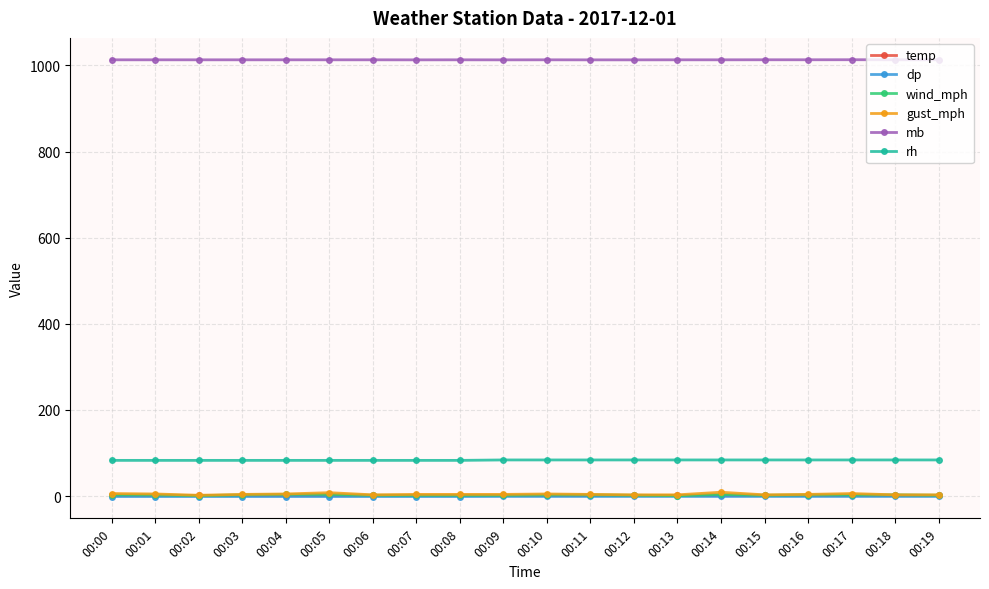

What is the maximum value shown in the chart?

1013.4